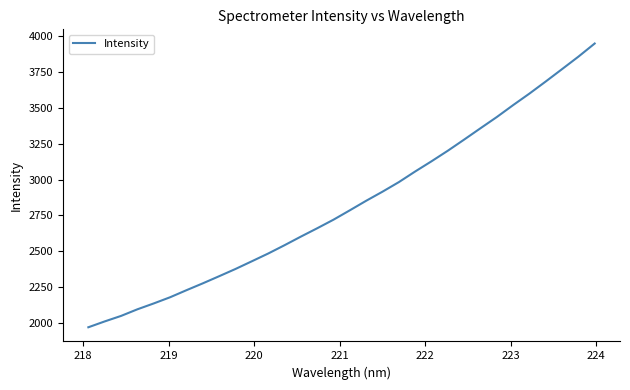

What is the maximum value shown in the chart?

3947.9